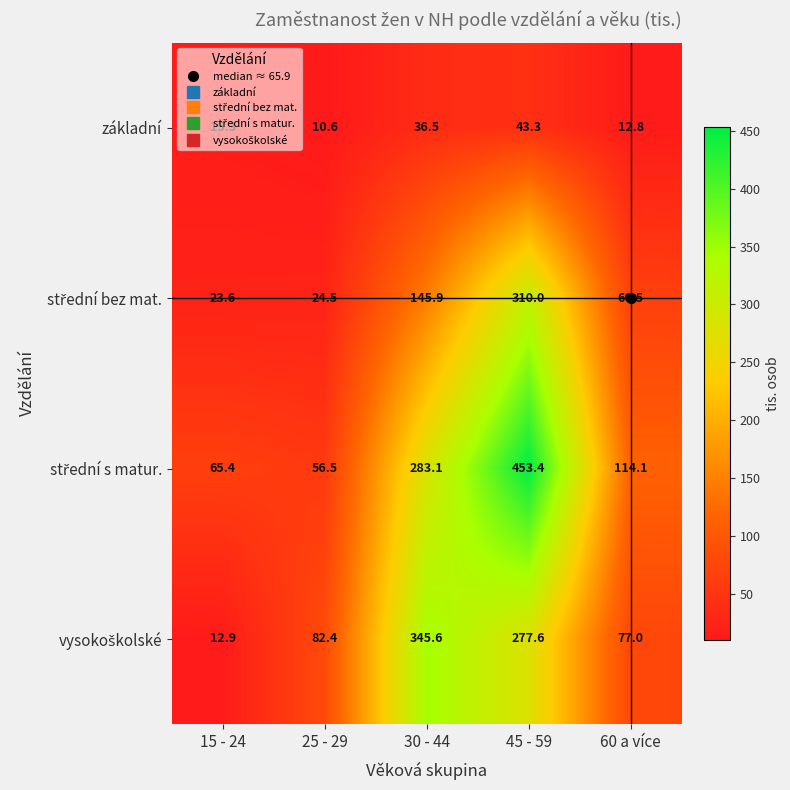

What is the spread (max minus min) of values at 45 - 59?

410.1